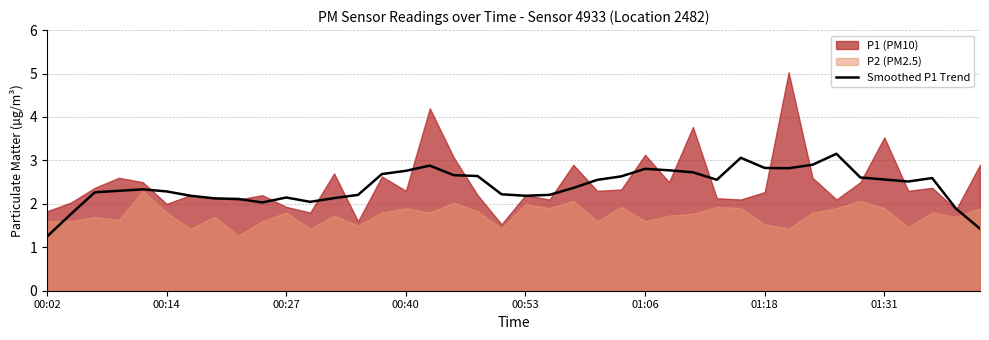

True or false: Smoothed P1 Trend has a value of 0.7 at 00:02.

False